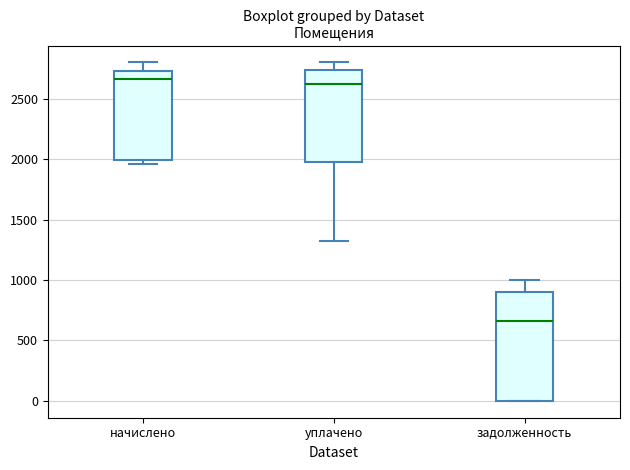

Which box has the lowest median line?

задолженность